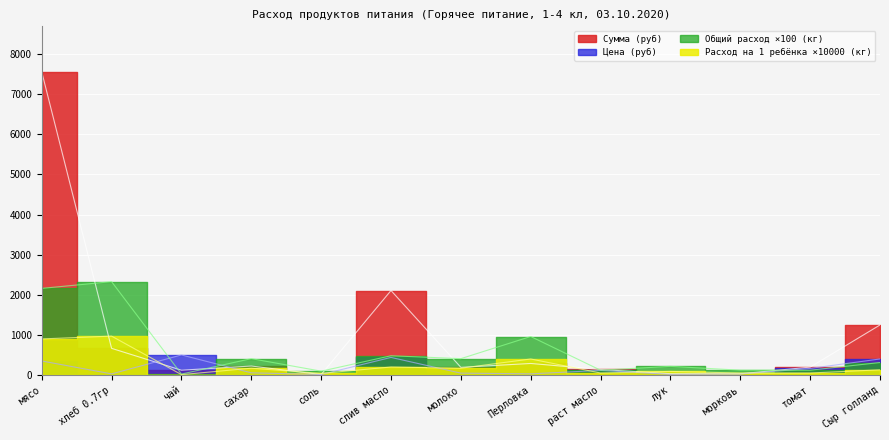

How many times do Общий расход продуктов (кг) and Сумма (руб) cross each other?

8